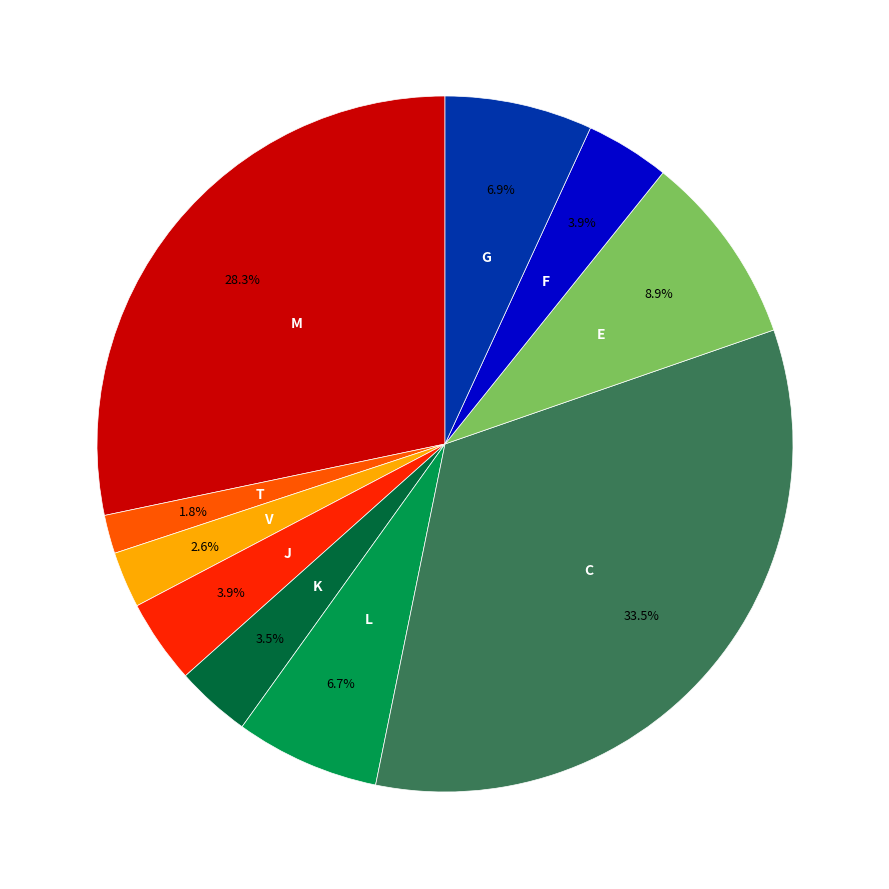

Is there a majority slice in this chart?

No